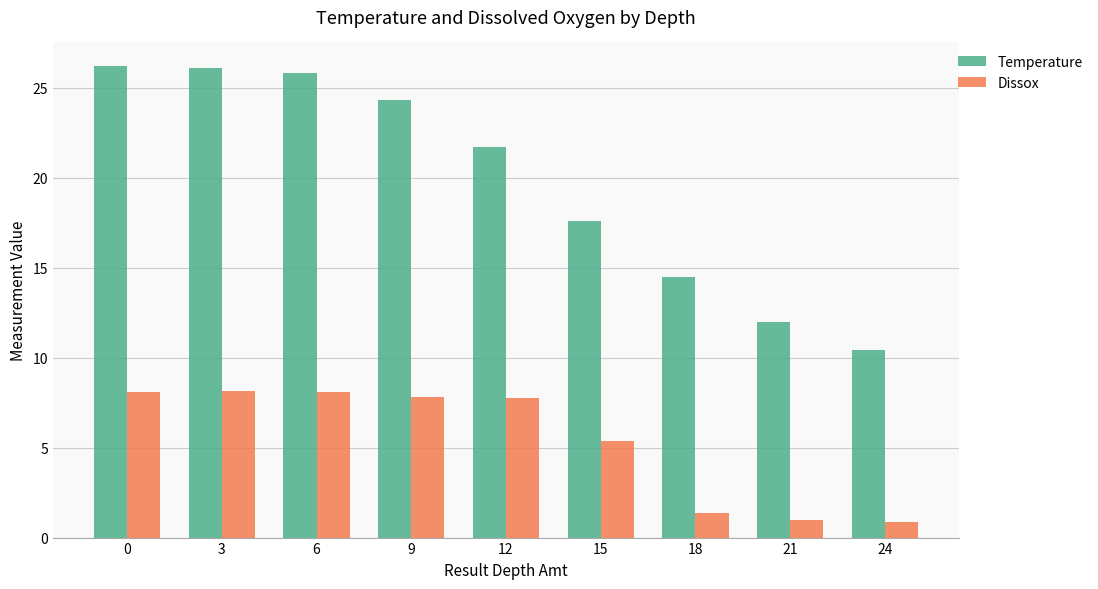

What is the difference between the highest and lowest values at 0?

18.1